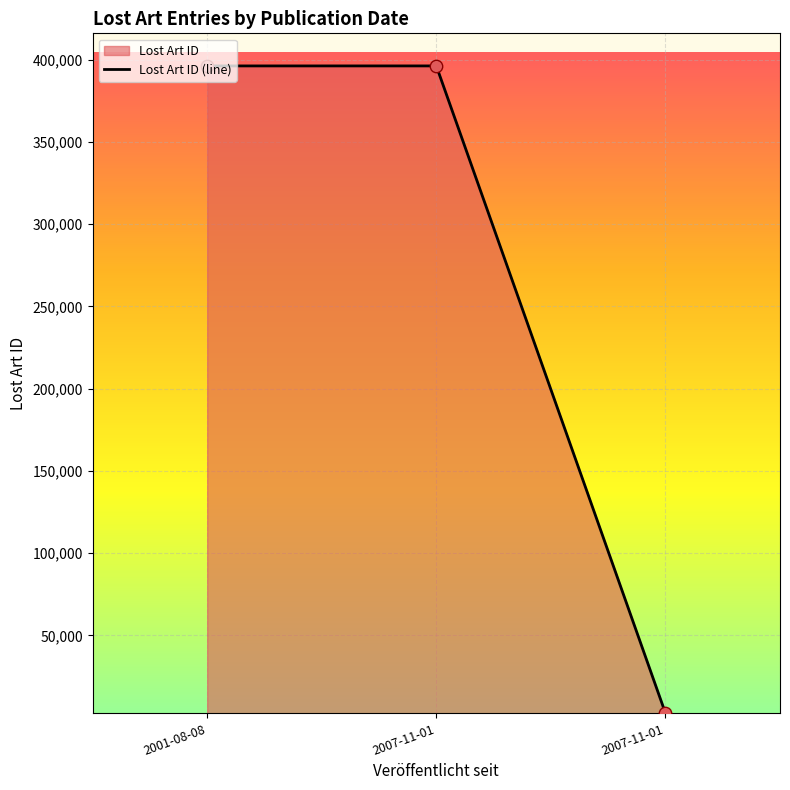

What is the change in value from 2001-08-08 to 2007-11-01?

-393618